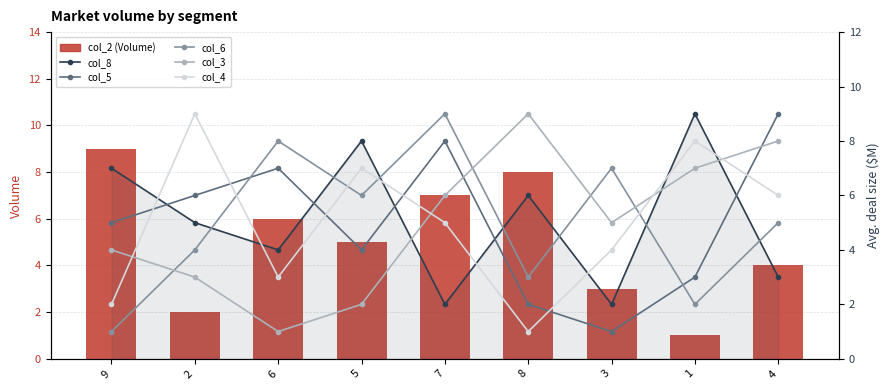

What is the spread (max minus min) of values at 7?

7